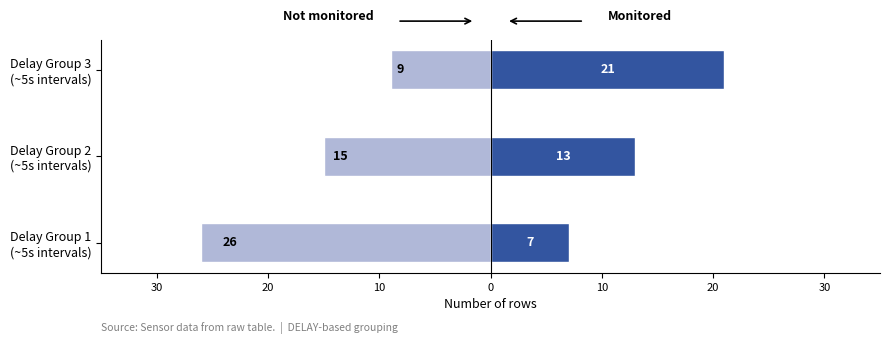

What is the sum of all Monitored values?

41